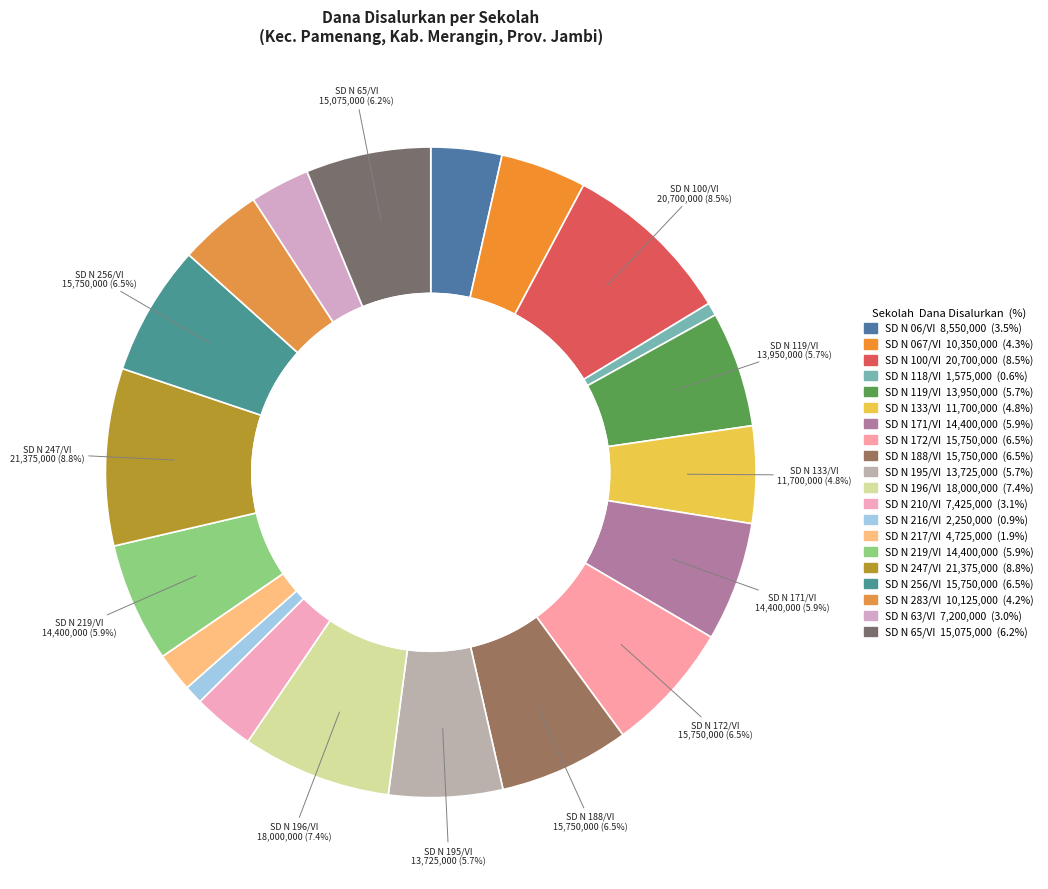

To the nearest percent, what is the difference between the largest and smallest slice percentages?

8%